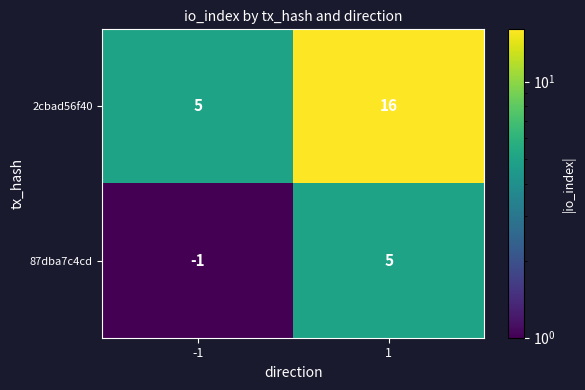

What is the spread (max minus min) of values at -1?

6